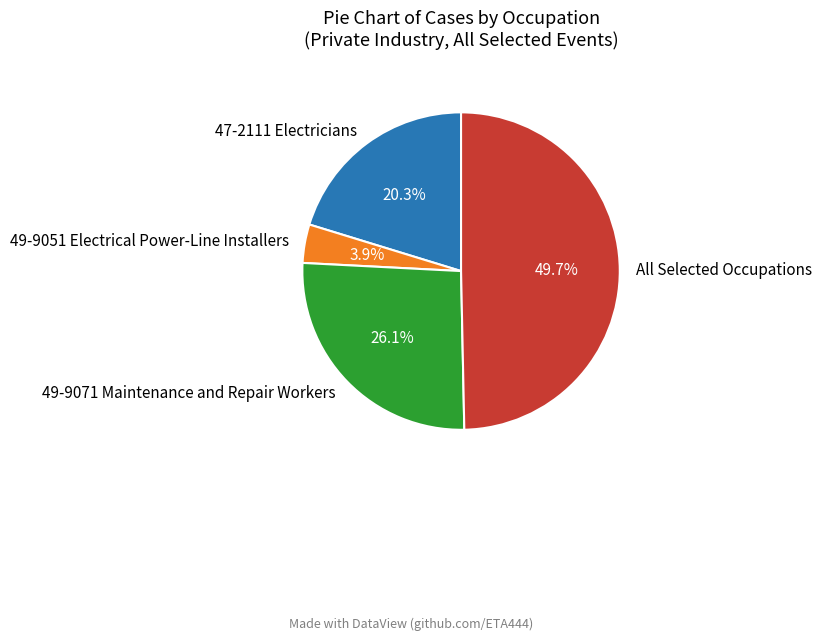

Count the number of slices in the pie.

4